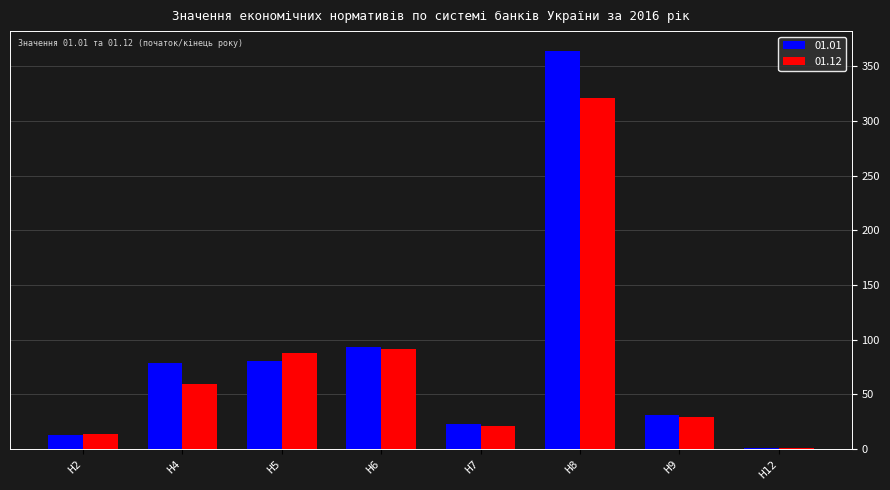

What is the spread (max minus min) of values at Н5?

7.4